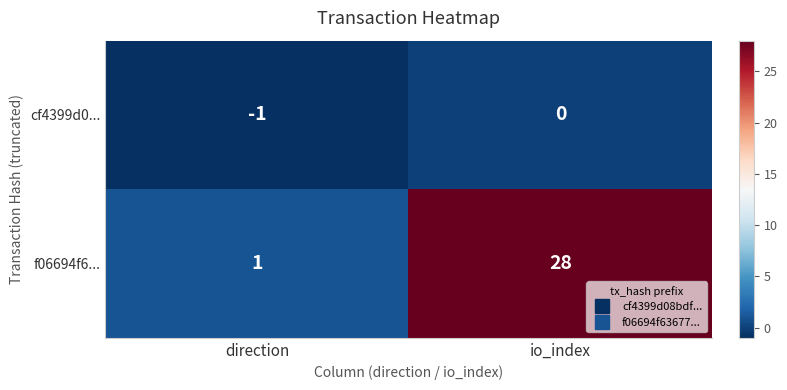

What value does the f06694f6... series have at io_index, to the nearest 10?

30